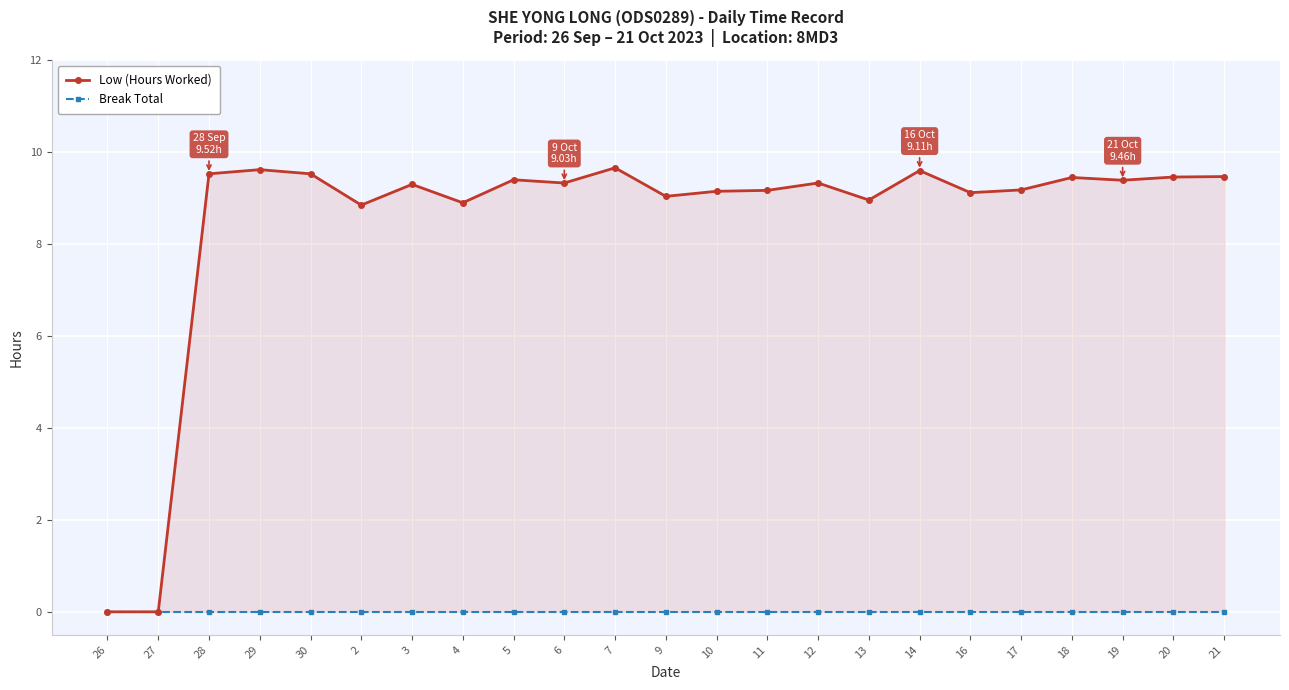

Which category has the lowest value in the Low (Hours Worked) series?

26